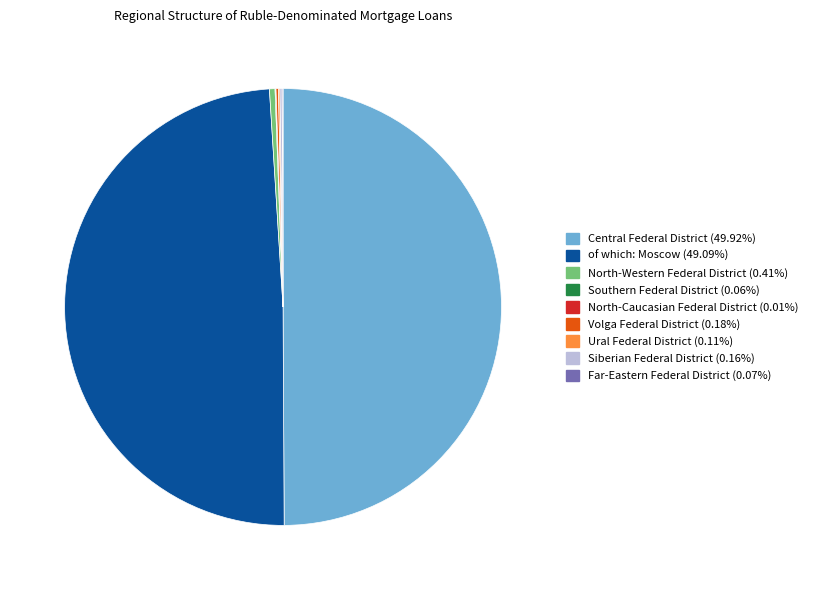

Does of which: Moscow (49.09%) represent more than half of the total?

No